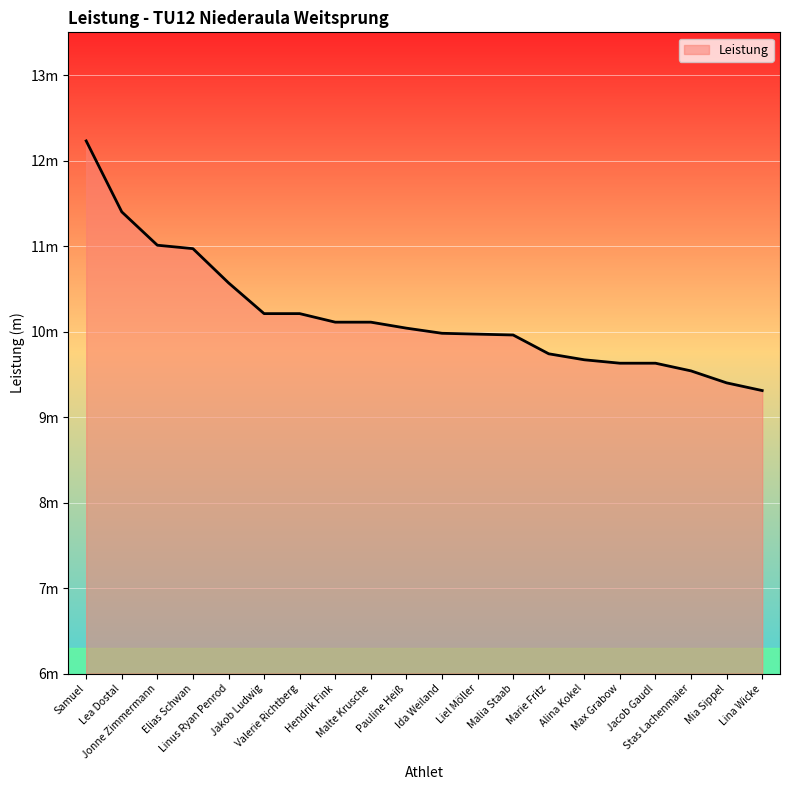

Does the chart have visible grid lines?

Yes